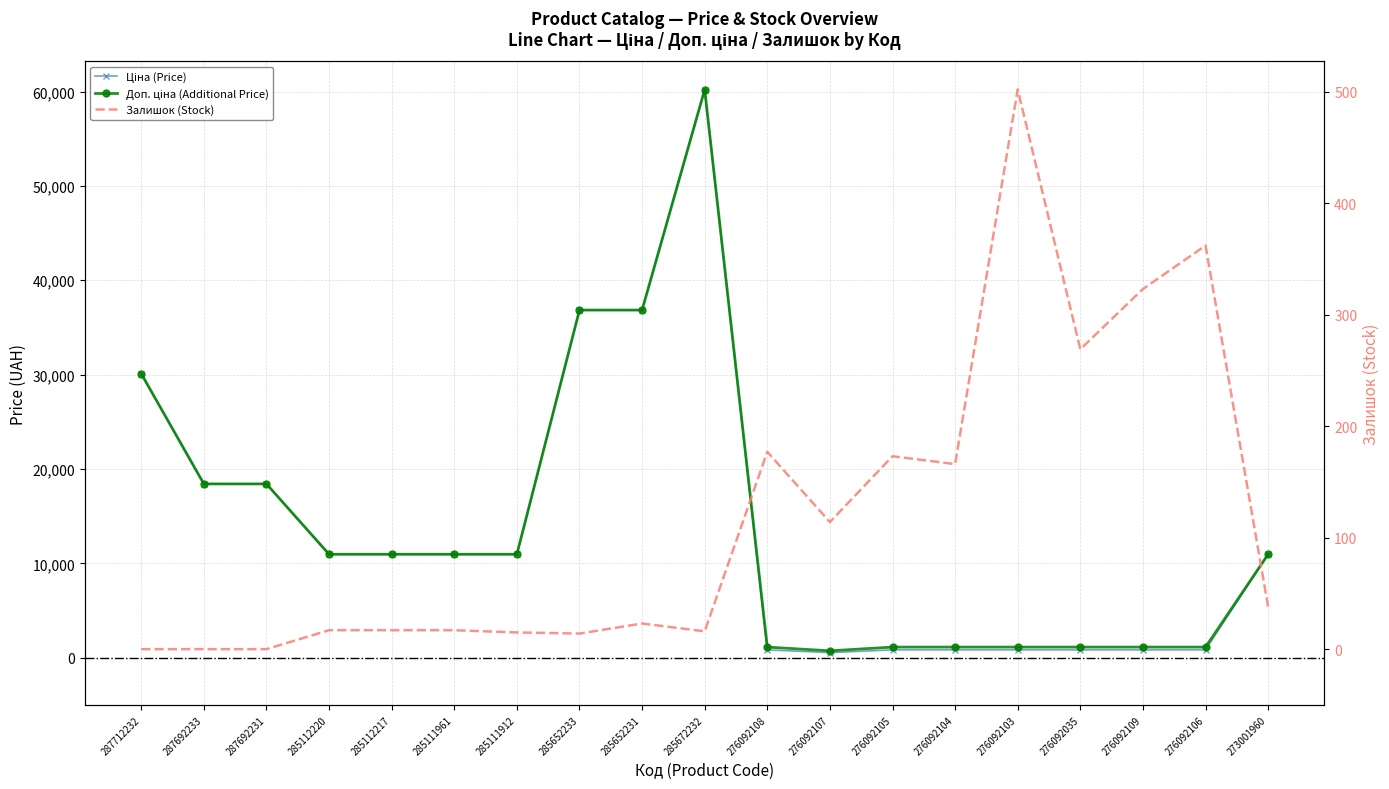

At which label is Залишок (Stock) closest to 251?

276092035